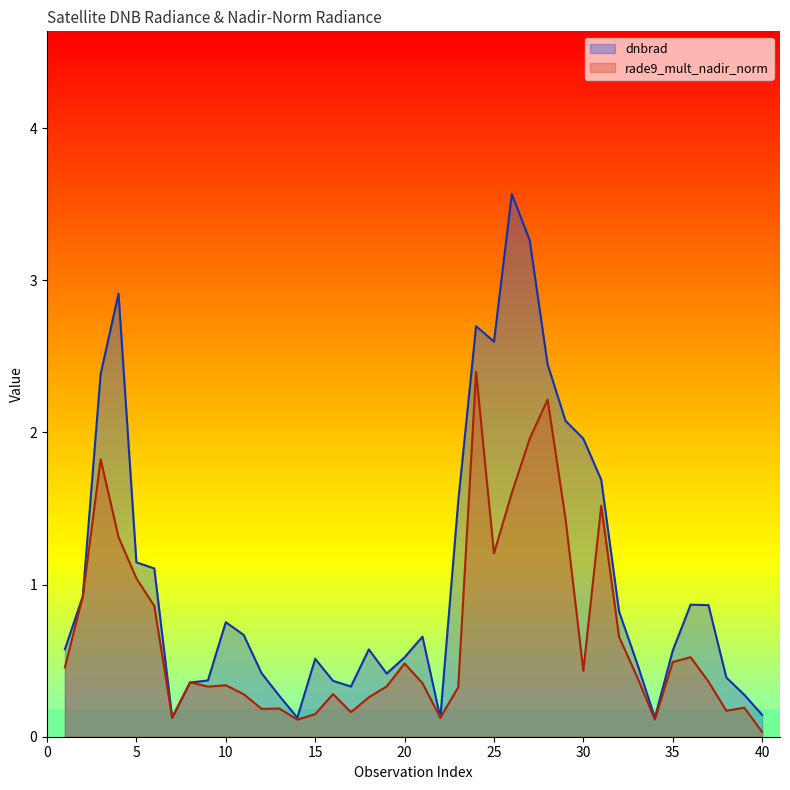

Reading left to right, transcribe all the data shown in this chart.

dnbrad: 1=0.6	2=0.9	3=2.4	4=2.9	5=1.1	6=1.1	7=0.1	8=0.4	9=0.4	10=0.8	11=0.7	12=0.4	13=0.3	14=0.1	15=0.5	16=0.4	17=0.3	18=0.6	19=0.4	20=0.5	21=0.7	22=0.1	23=1.5	24=2.7	25=2.6	26=3.6	27=3.3	28=2.4	29=2.1	30=2.0	31=1.7	32=0.8	33=0.5	34=0.1	35=0.6	36=0.9	37=0.9	38=0.4	39=0.3	40=0.1
rade9_mult_nadir_norm: 1=0.5	2=0.9	3=1.8	4=1.3	5=1.0	6=0.9	7=0.1	8=0.4	9=0.3	10=0.3	11=0.3	12=0.2	13=0.2	14=0.1	15=0.1	16=0.3	17=0.2	18=0.3	19=0.3	20=0.5	21=0.4	22=0.1	23=0.3	24=2.4	25=1.2	26=1.6	27=2.0	28=2.2	29=1.4	30=0.4	31=1.5	32=0.7	33=0.4	34=0.1	35=0.5	36=0.5	37=0.4	38=0.2	39=0.2	40=0.0